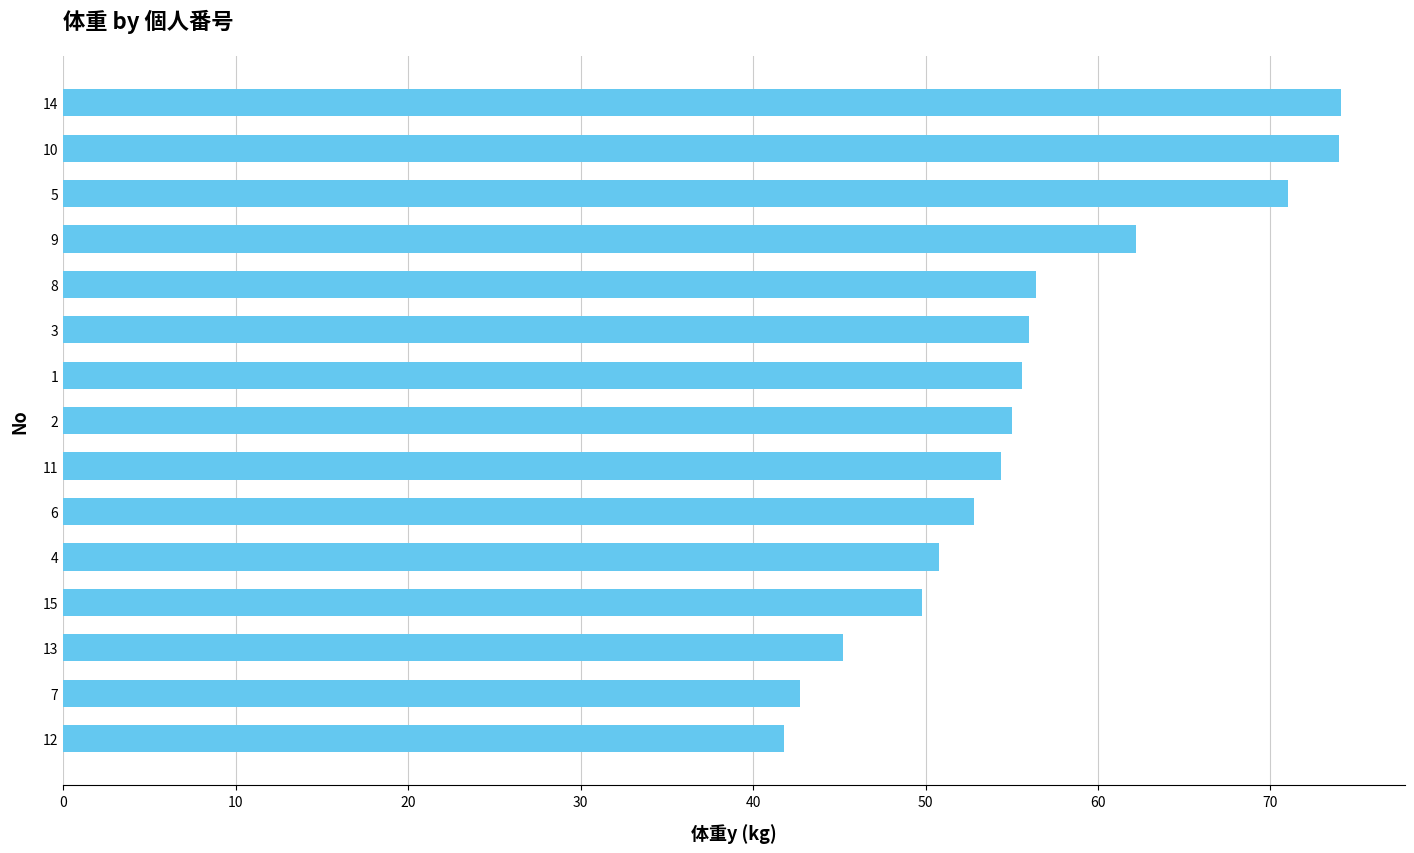

Read the value at 10.

74.0